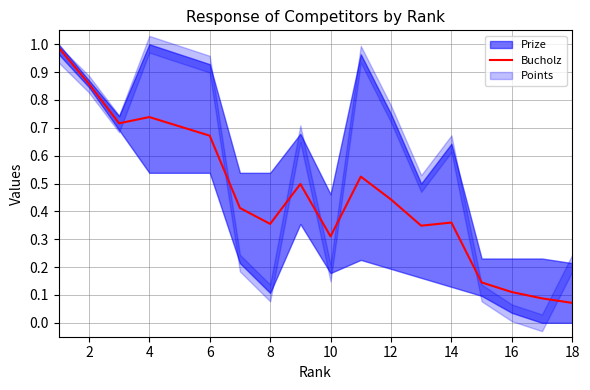

The Bucholz series shows 0.7 at 12. True or false?

False